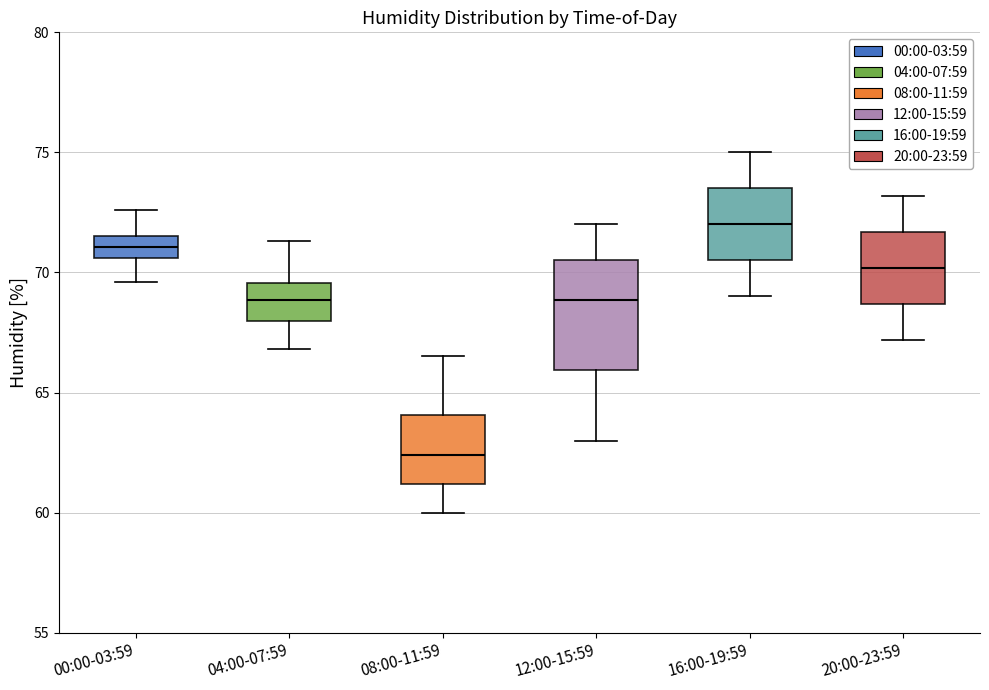

Reading left to right, read every box against the y-axis: the position of its median line, the range the box covers, and the ends of its whiskers. The values are not printed on the chart, so give them approximately, as read against the axis.

00:00-03:59: median 71.0, box 70.5 to 71.5, whiskers 69.5 to 72.5
04:00-07:59: median 69.0, box 68.0 to 69.5, whiskers 67.0 to 71.5
08:00-11:59: median 62.5, box 61.0 to 64.0, whiskers 60.0 to 66.5
12:00-15:59: median 69.0, box 66.0 to 70.5, whiskers 63.0 to 72.0
16:00-19:59: median 72.0, box 70.5 to 73.5, whiskers 69.0 to 75.0
20:00-23:59: median 70.0, box 68.5 to 71.5, whiskers 67.0 to 73.0